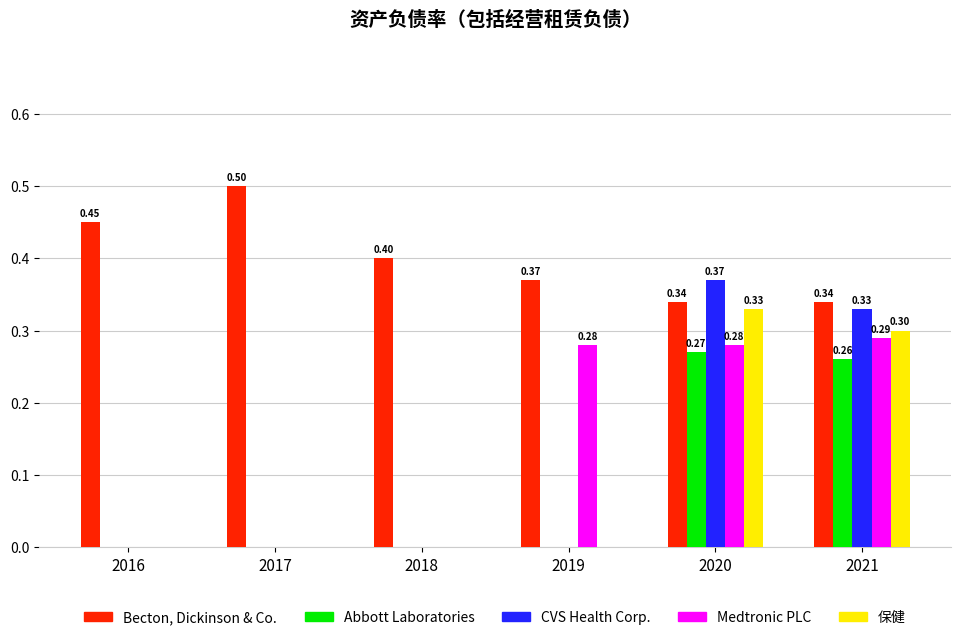

What is the sum of all Medtronic PLC values?

0.9